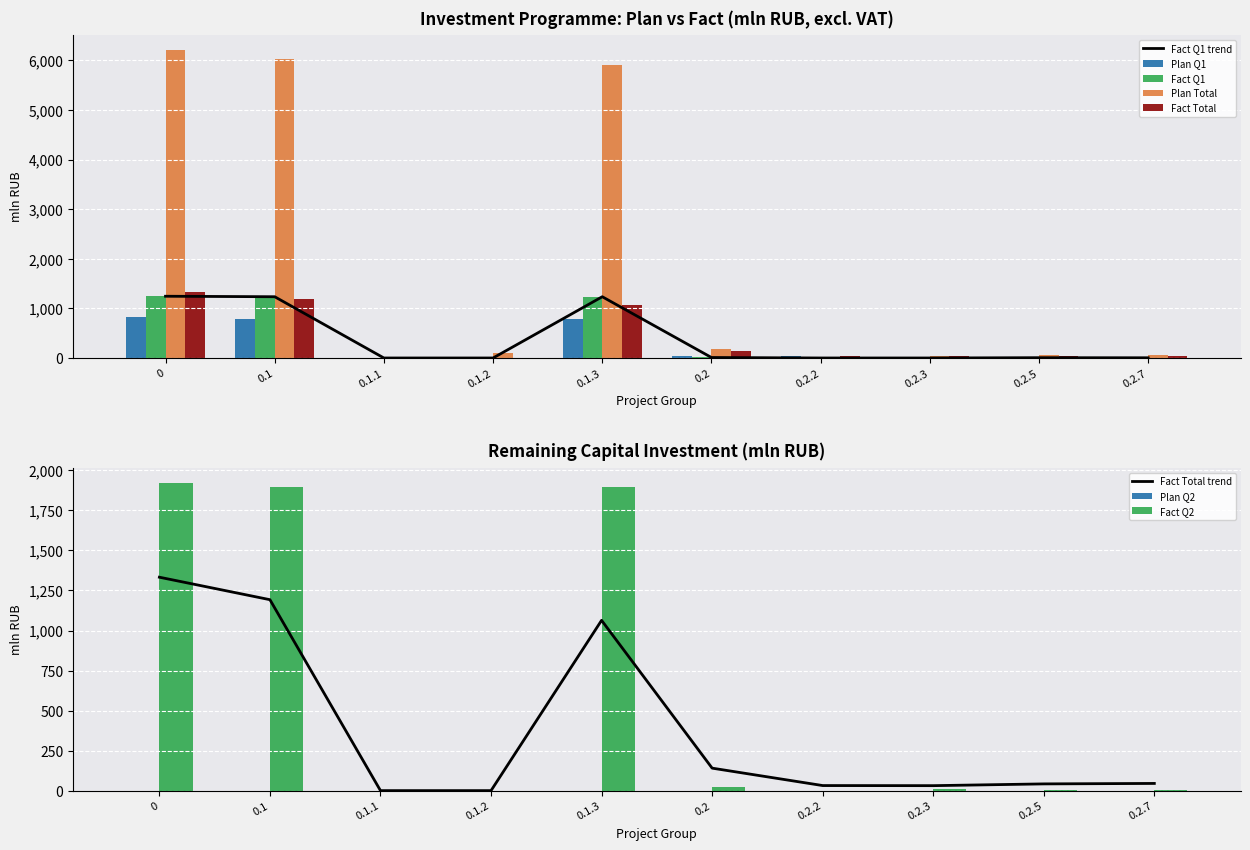

Rank the categories by Fact Total value from highest to lowest.

0, 0.1, 0.1.3, 0.2, 0.2.7, 0.2.5, 0.2.2, 0.2.3, 0.1.1, 0.1.2